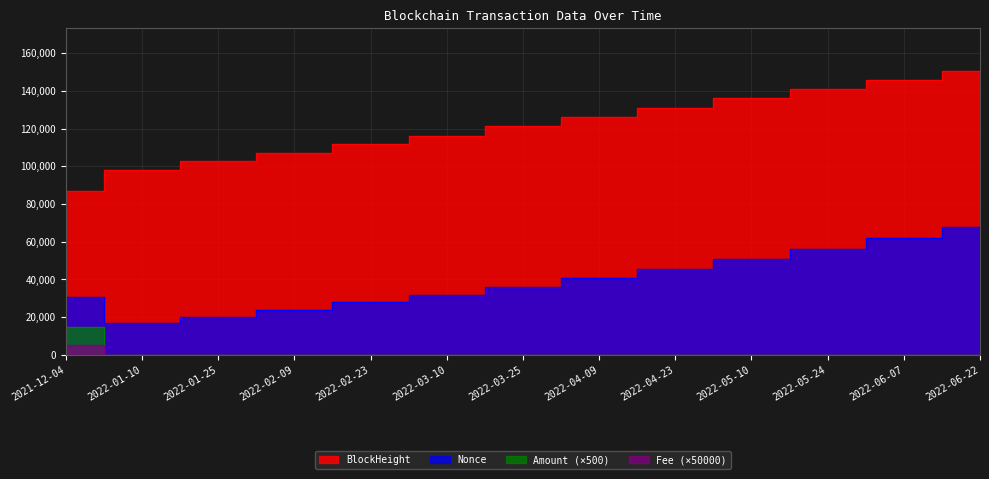

What is the label of the 10th point from the right?

2022-02-09